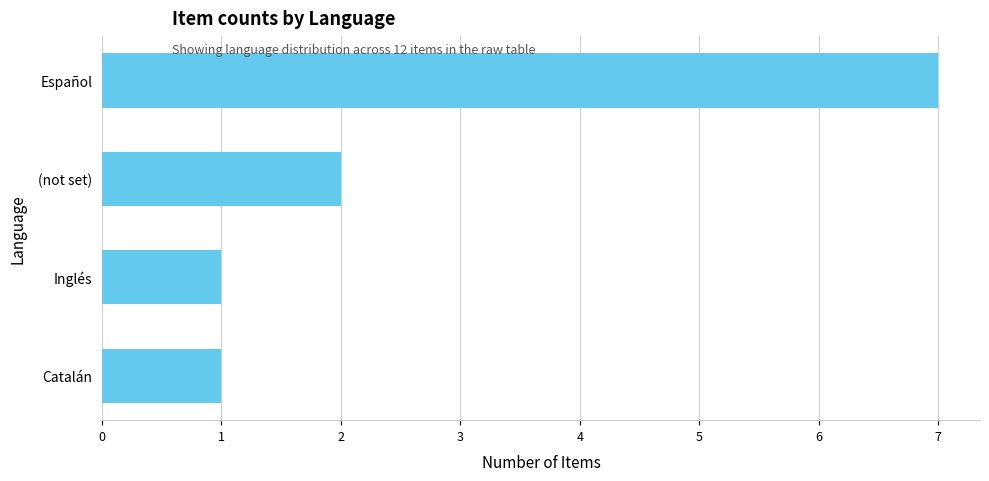

What position from the bottom is Catalán?

1